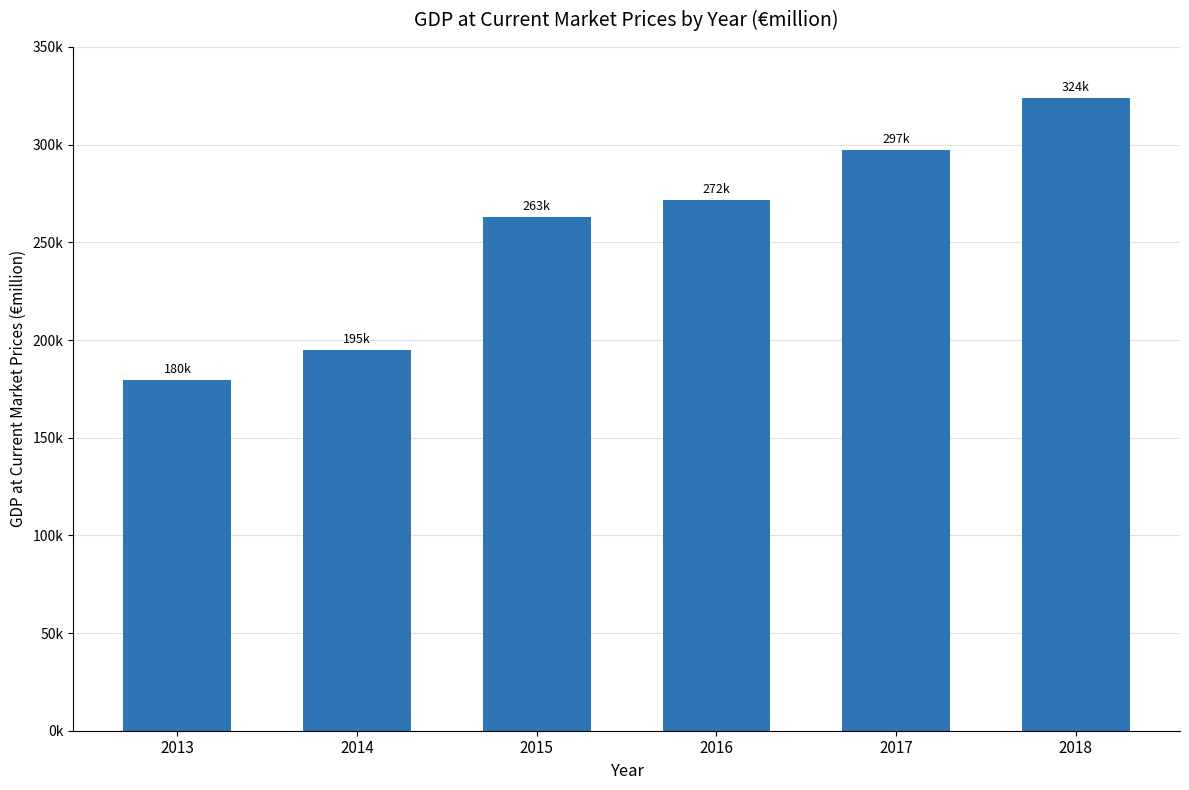

Are the bars horizontal?

No